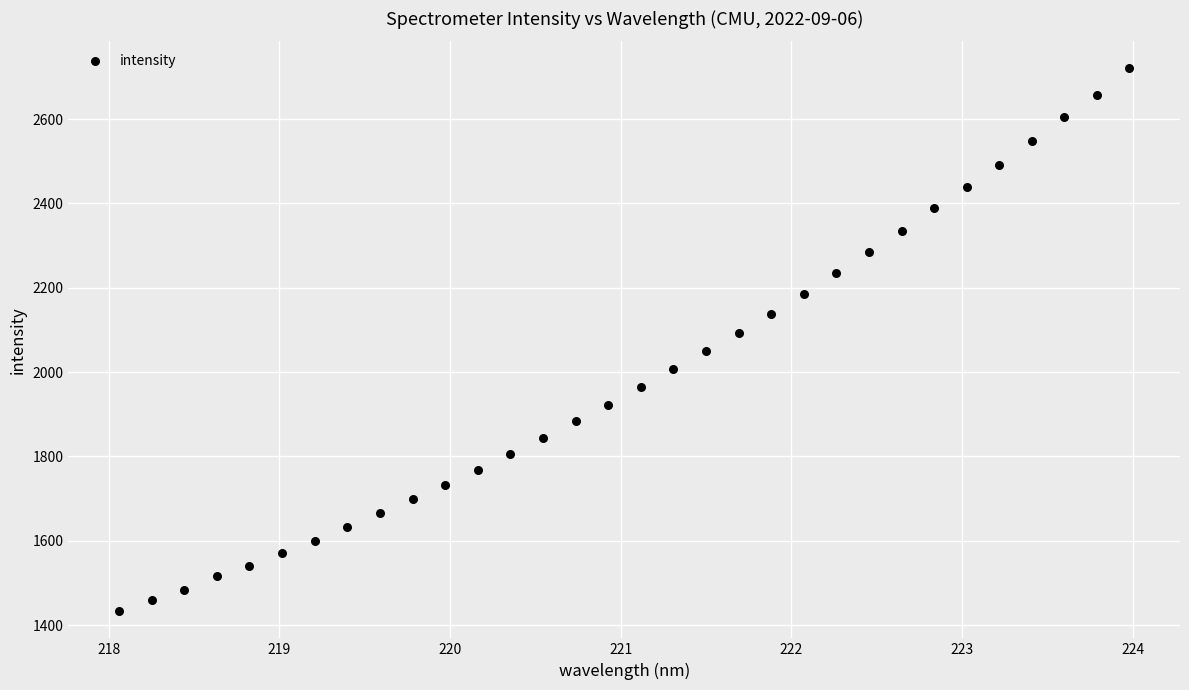

What is the range of X values (max minus min)?

5.9